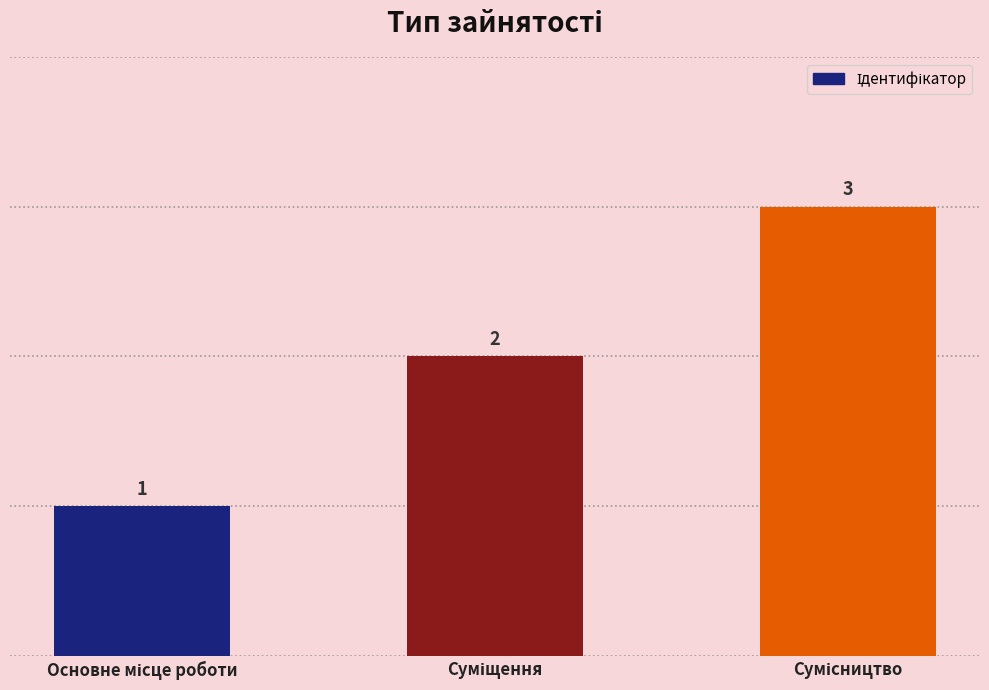

Count the values in the range 1 to 3.

3